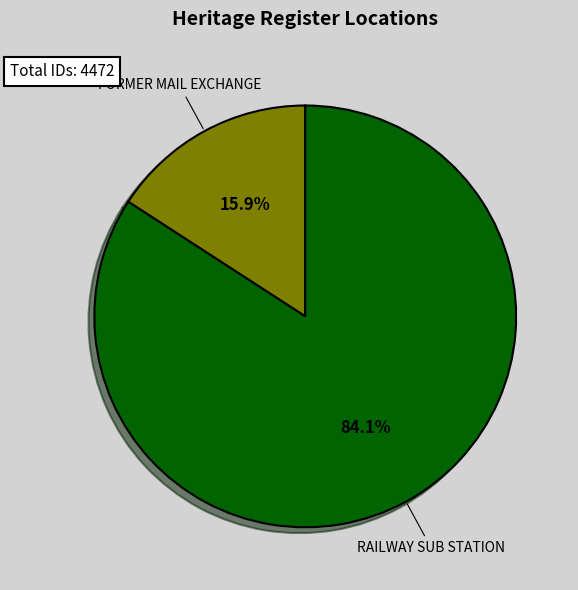

True or false: RAILWAY SUB STATION accounts for 84% of the total.

True